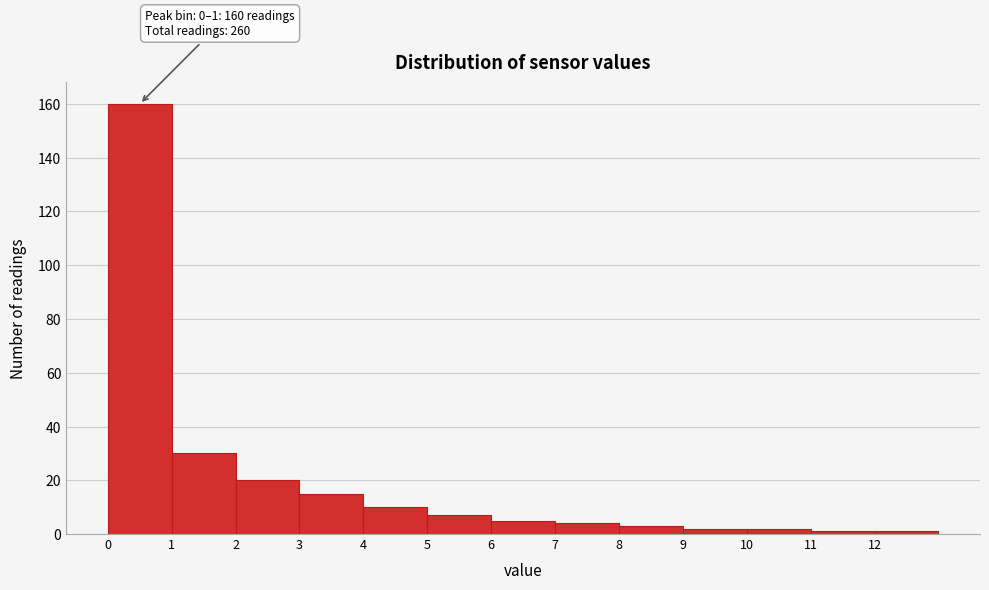

Which range on the x-axis has the tallest bar?

0 to 1